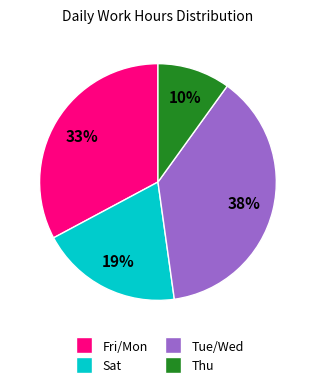

How many slices are in this pie chart?

4